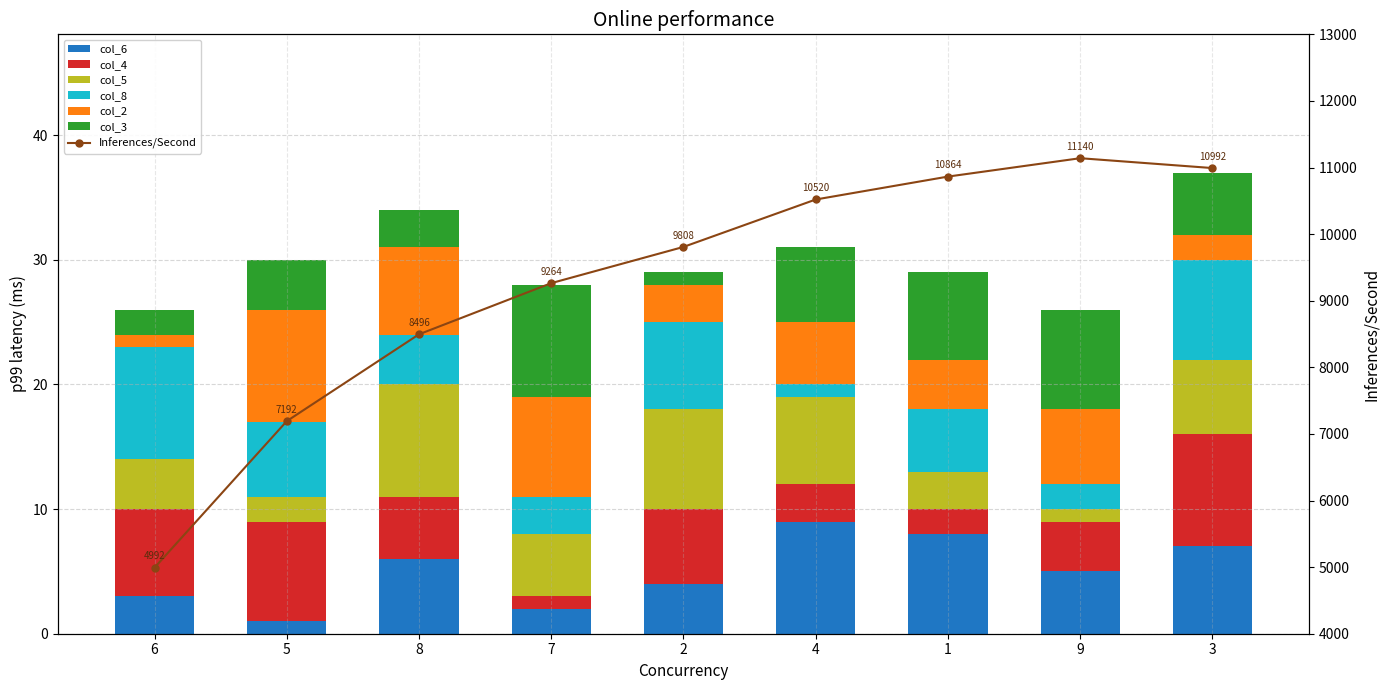

Rank the categories by col_4 value from lowest to highest.

7, 1, 4, 9, 8, 2, 6, 5, 3